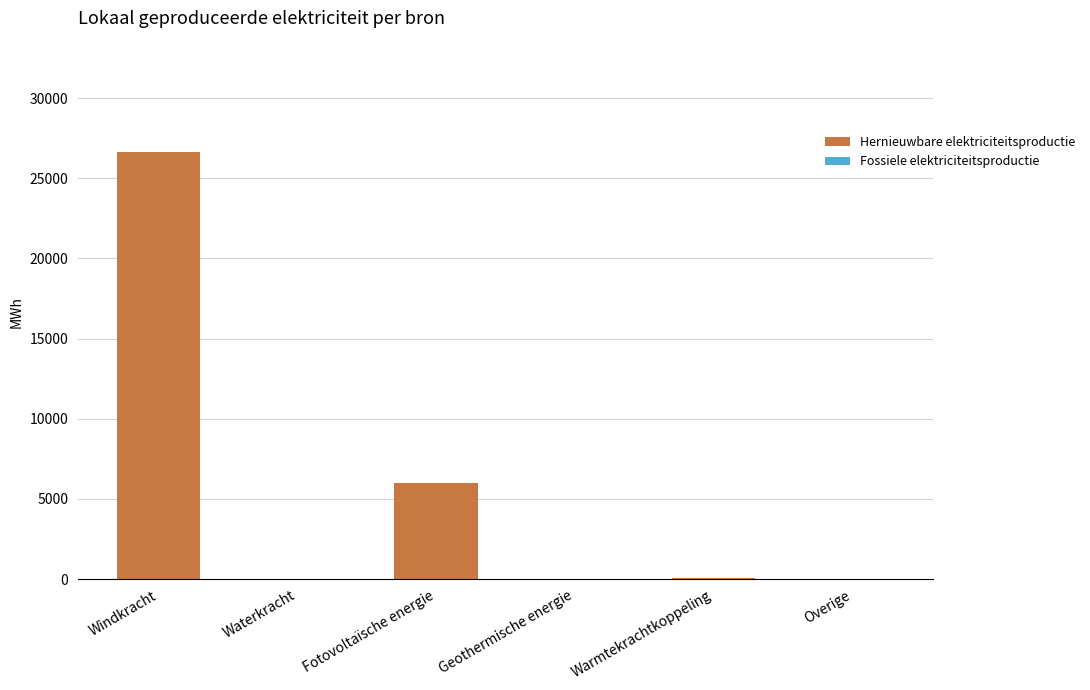

What is the maximum value shown in the chart?

26653.0